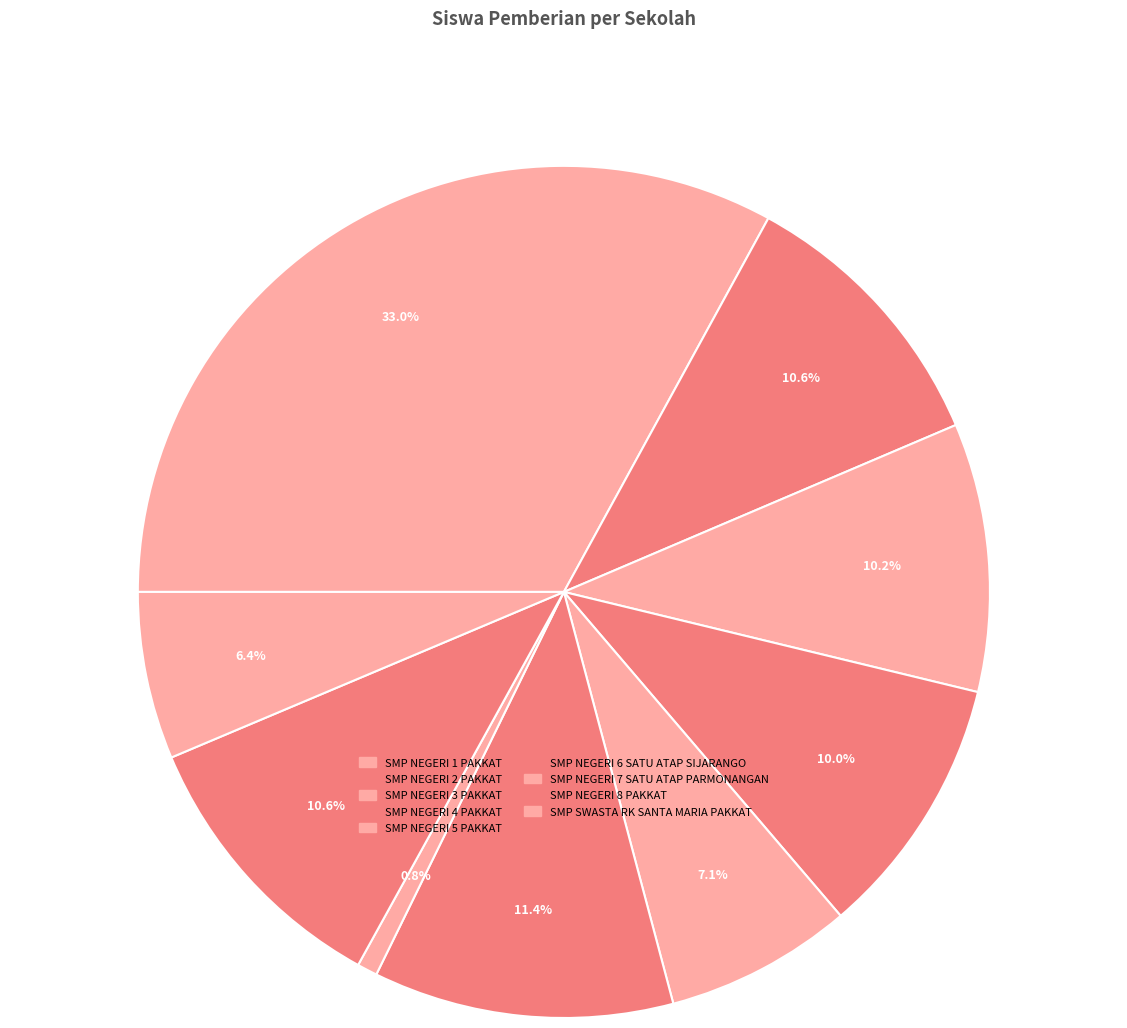

Do SMP SWASTA RK SANTA MARIA PAKKAT and SMP NEGERI 7 SATU ATAP PARMONANGAN together represent more than half of the pie?

No